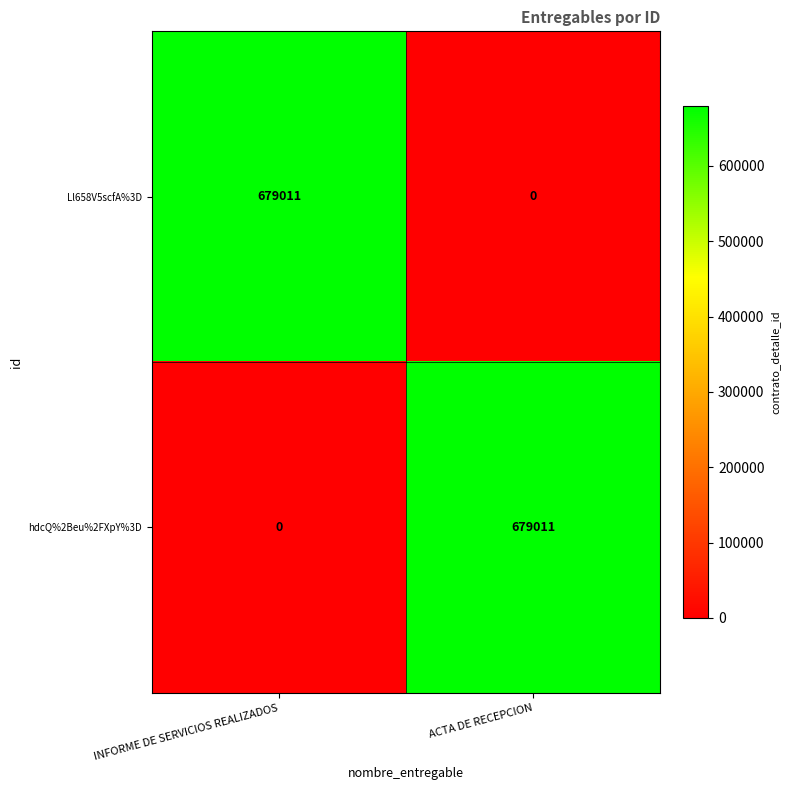

What is the sum of all Ll658V5scfA%3D values?

679011